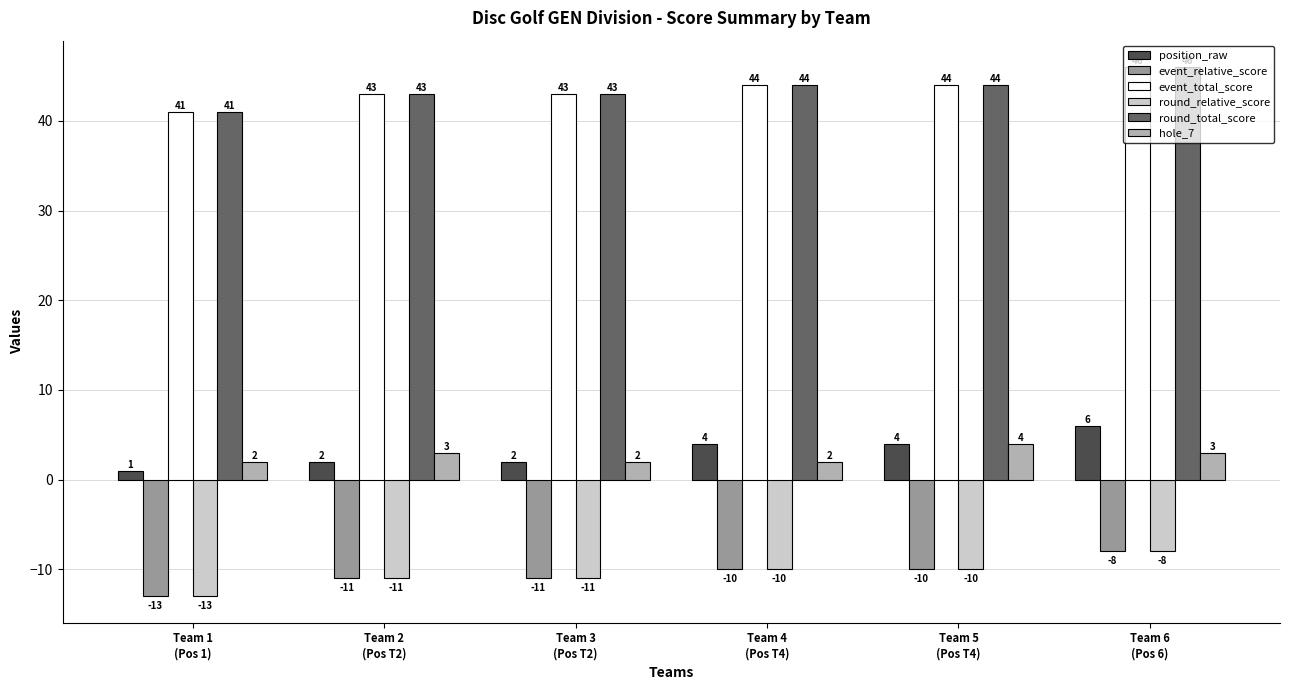

What is the greatest value displayed?

46